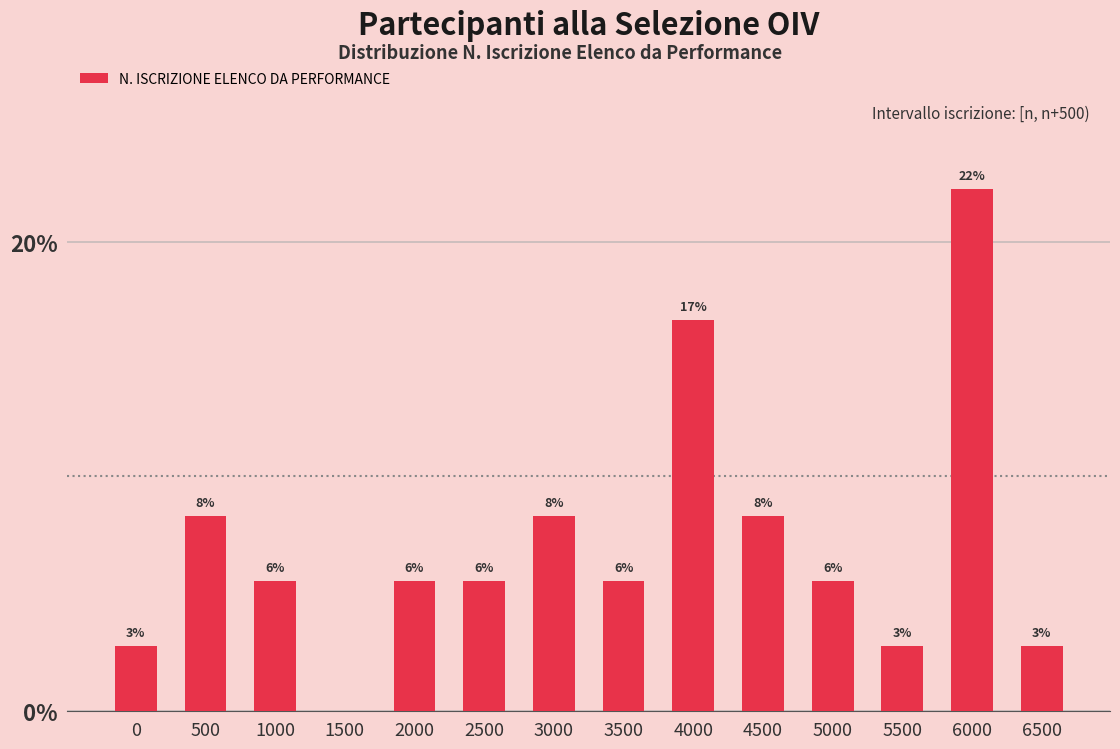

Which category has the highest value across all series?

6000